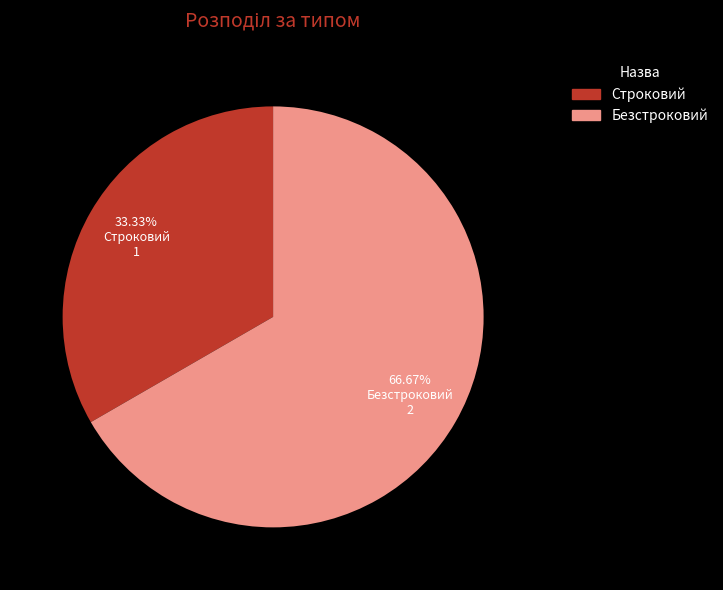

Which has a higher value, Безстроковий or Строковий?

Безстроковий